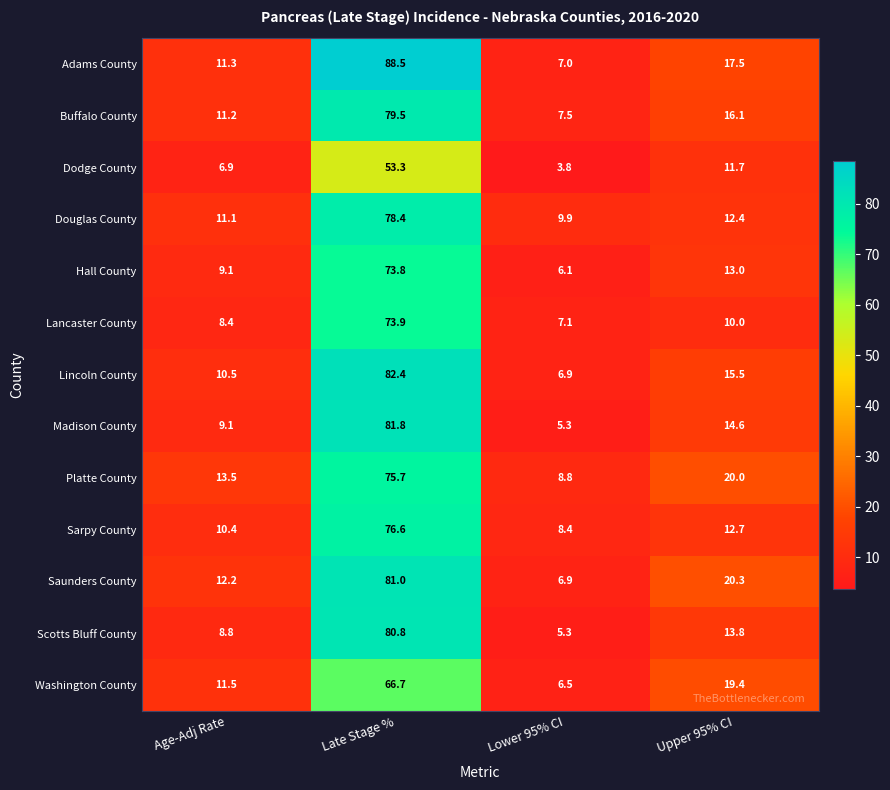

Which category has the highest value across all series?

Late Stage %